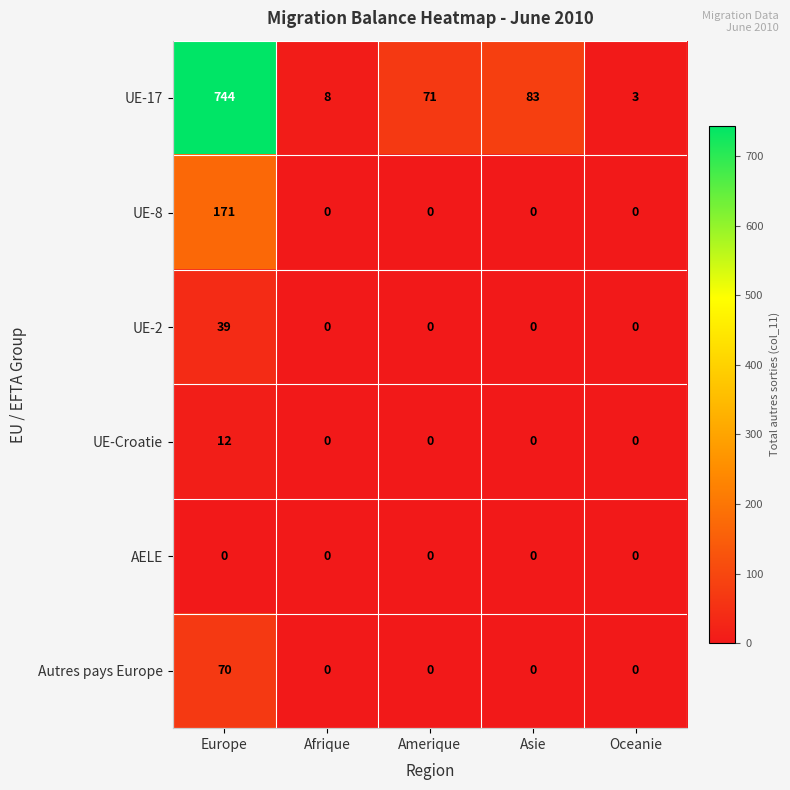

The UE-2 series shows 0 at Amerique. True or false?

True